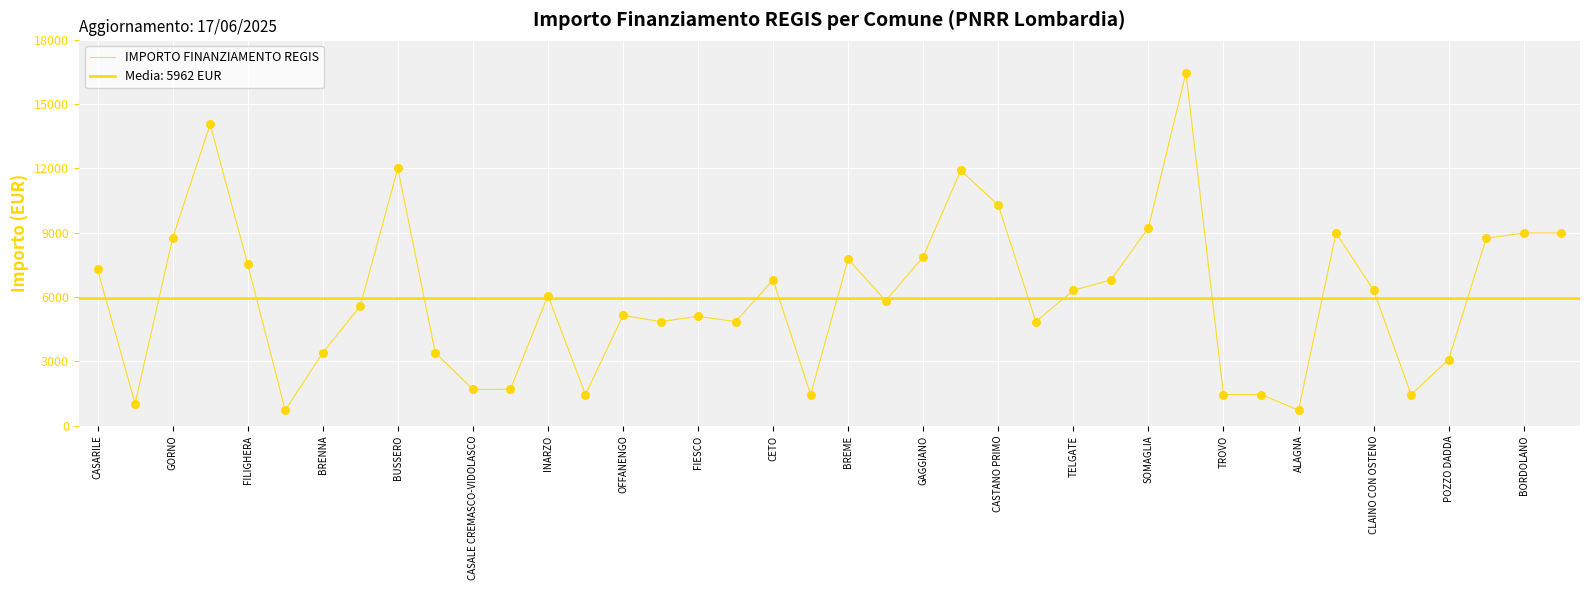

What is the ratio of the value at 29 to the value at 24?

1.6